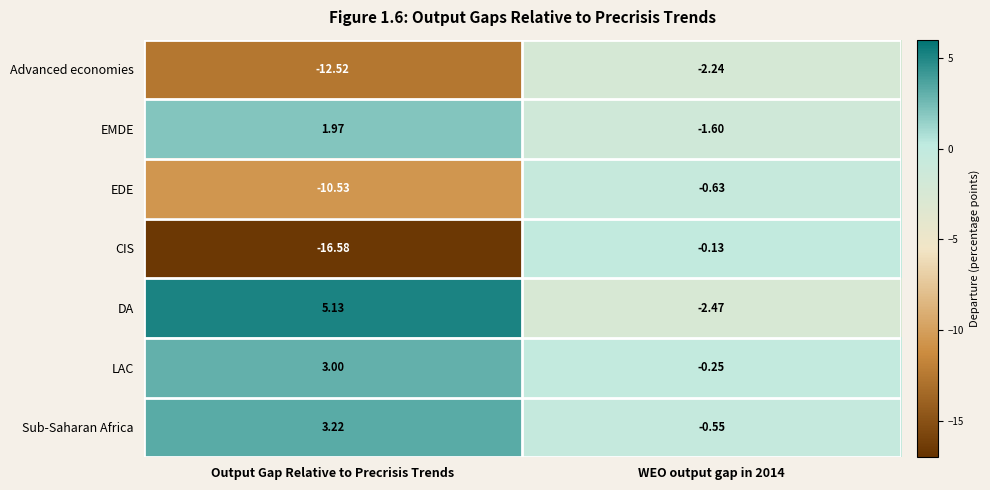

At which category is the sum across all series the highest?

WEO output gap in 2014